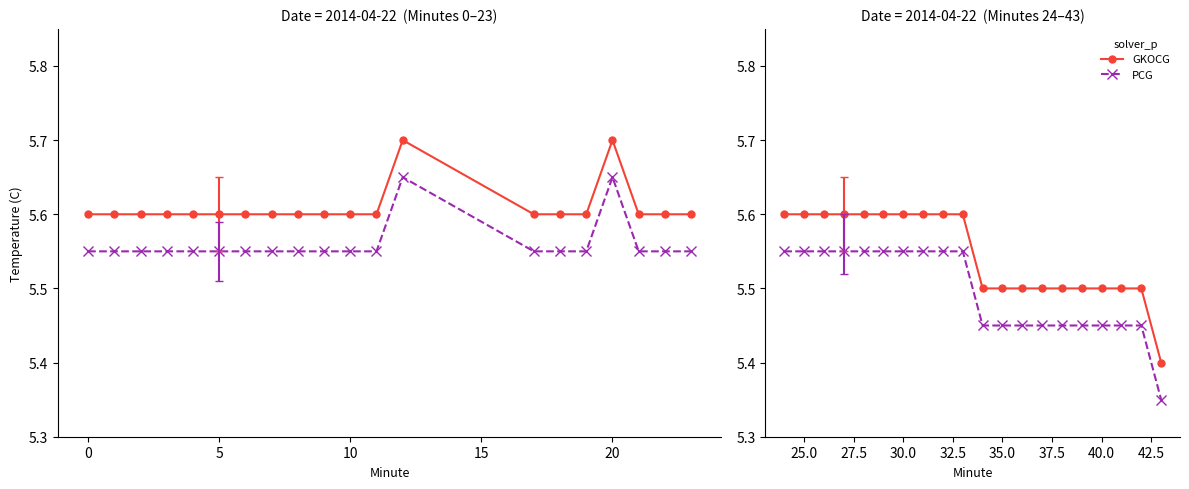

What are all the series names shown in the legend?

GKOCG, PCG